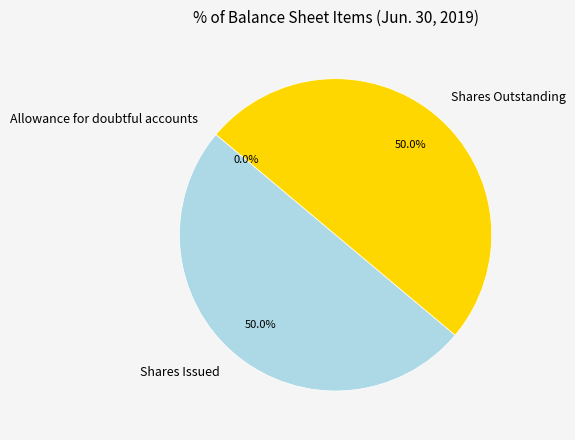

Approximately how many times larger is the value at Shares Issued compared to Shares Outstanding?

1.0